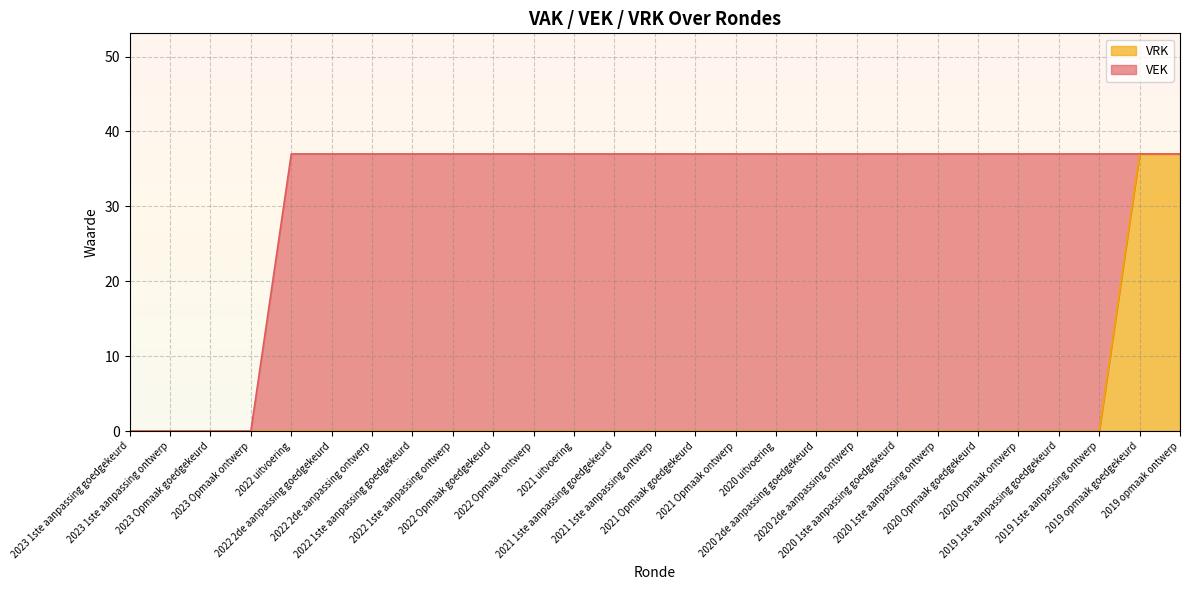

What is the maximum value shown in the chart?

37